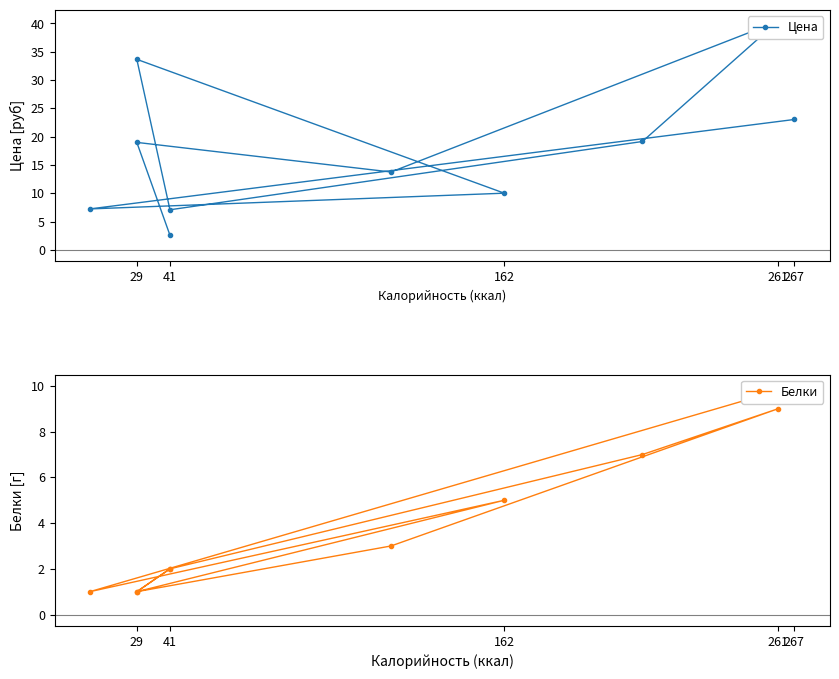

Does the chart have visible grid lines?

No